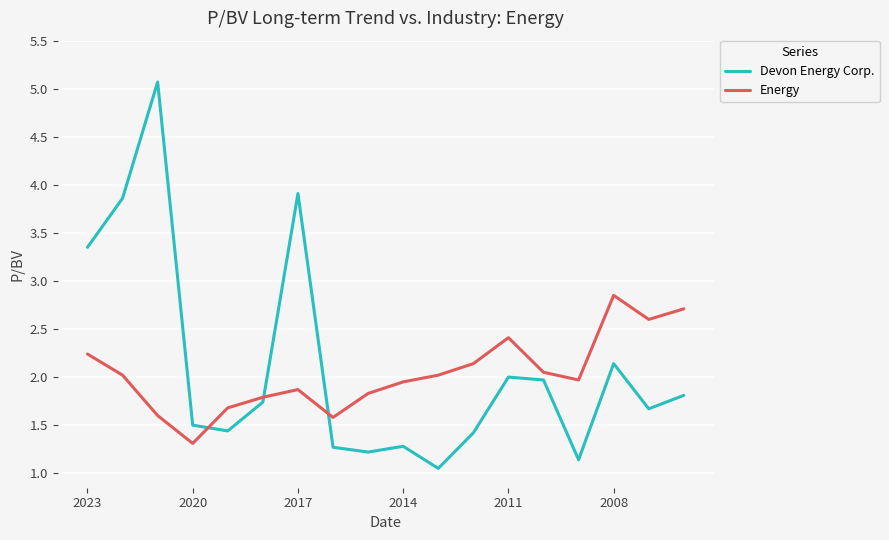

Rank the series by their maximum value, from highest to lowest.

Devon Energy Corp., Energy